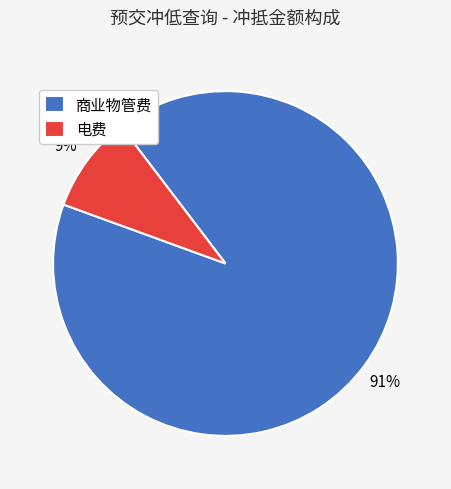

To the nearest percent, what is the difference between the 商业物管费 and 电费 slice percentages?

82%